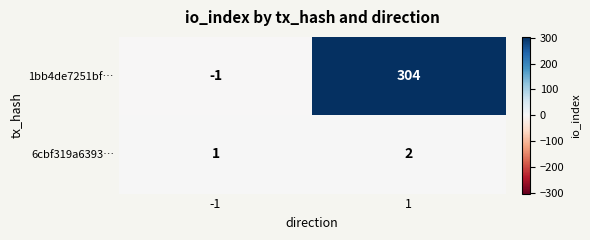

Reading right to left, what are all the values shown in this chart?

1bb4de7251bf…: 1=304	-1=-1
6cbf319a6393…: 1=2	-1=1